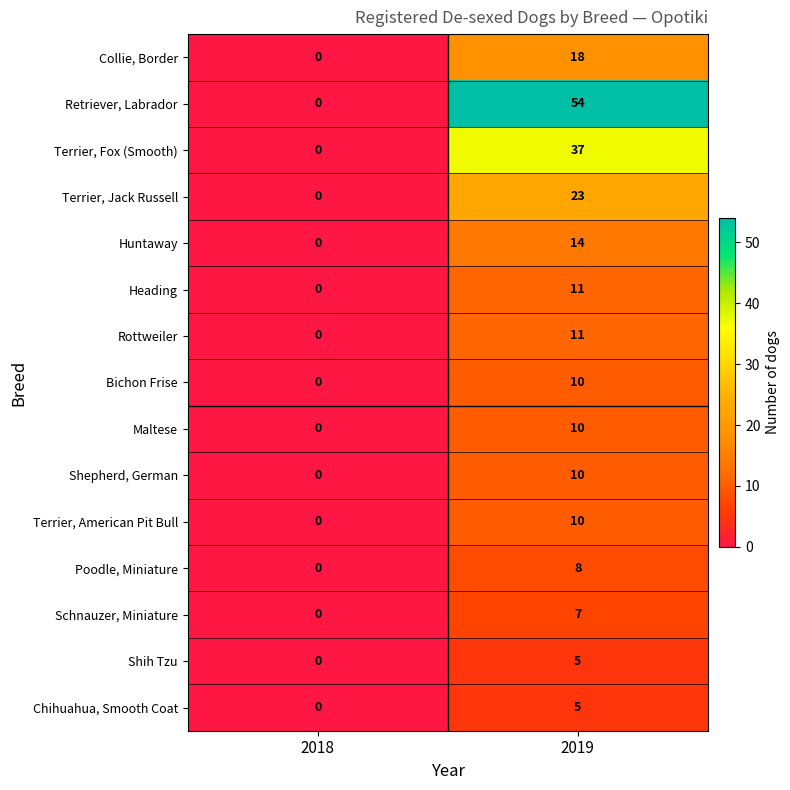

Which series has the widest spread of values?

Retriever, Labrador